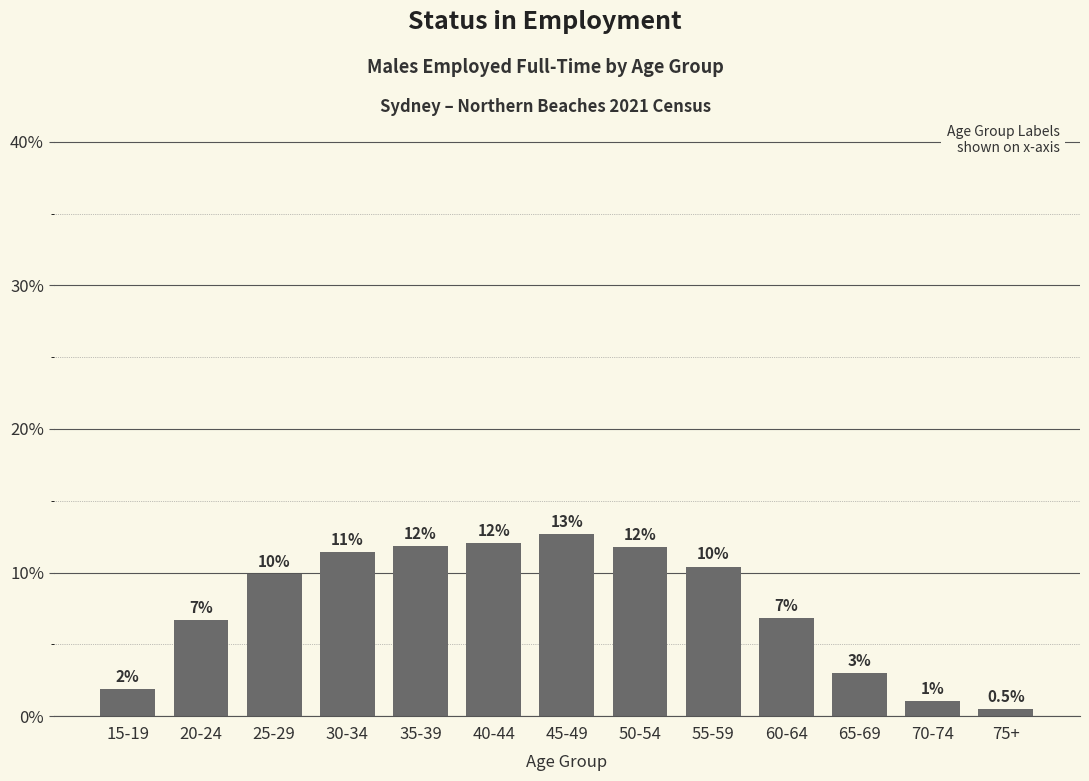

How many bars are there in total?

13